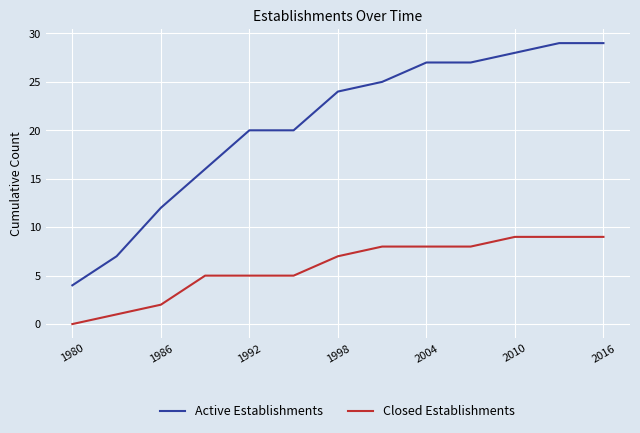

How many lines are shown in the chart?

2